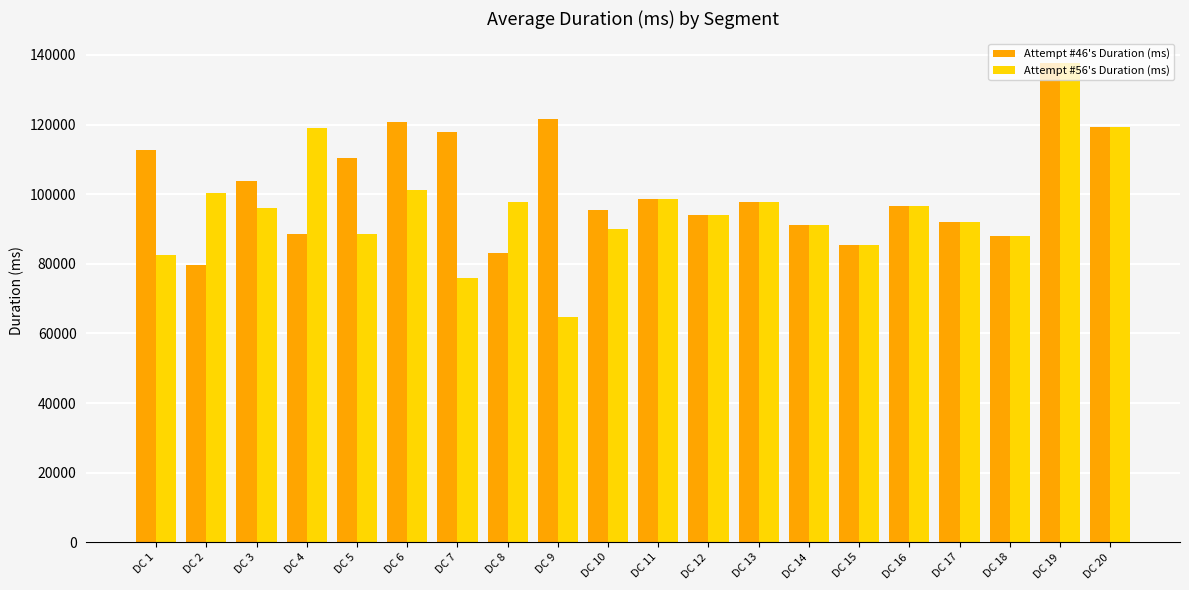

Rank the series by their average value, from lowest to highest.

Attempt #56's Duration (ms), Attempt #46's Duration (ms)